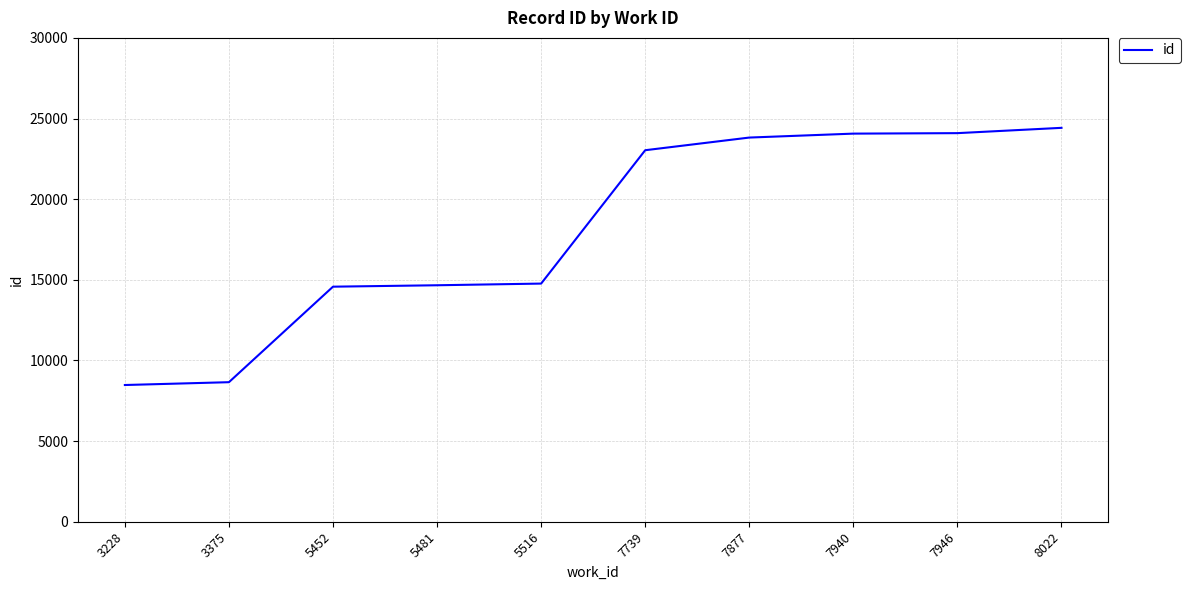

What is the greatest value displayed?

24423